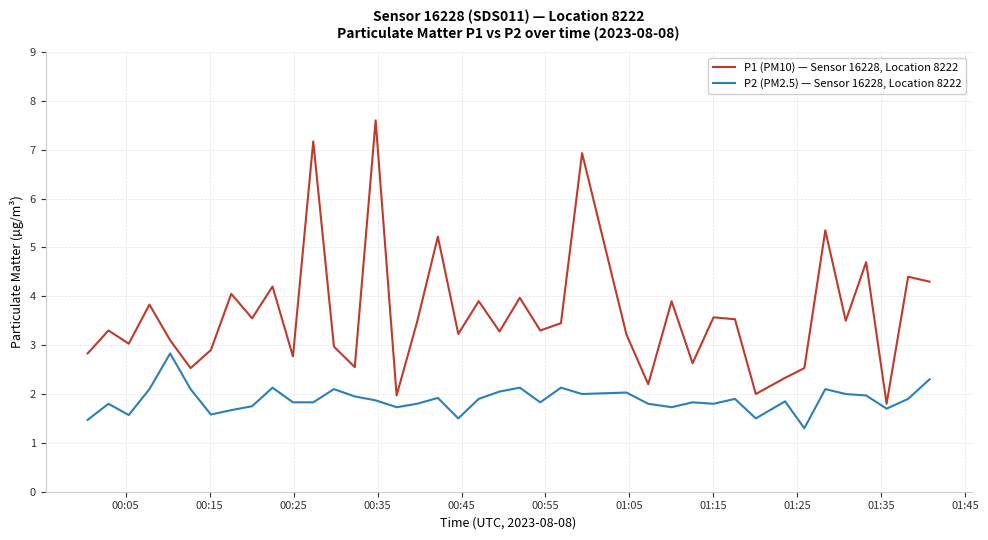

What is the maximum value for P2 (PM2.5) — Sensor 16228, Location 8222?

2.8